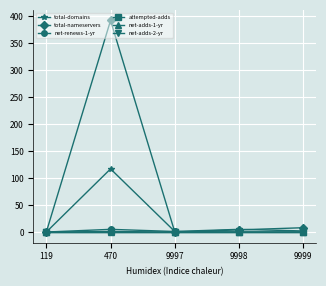

Reading left to right, list all the values displayed in this chart.

total-domains: 0	117	1	5	2
total-nameservers: 0	392	0	4	8
net-renews-1-yr: 0	5	1	0	0
attempted-adds: 0	1	0	0	0
net-adds-1-yr: 0	0	0	0	0
net-adds-2-yr: 0	0	0	0	0